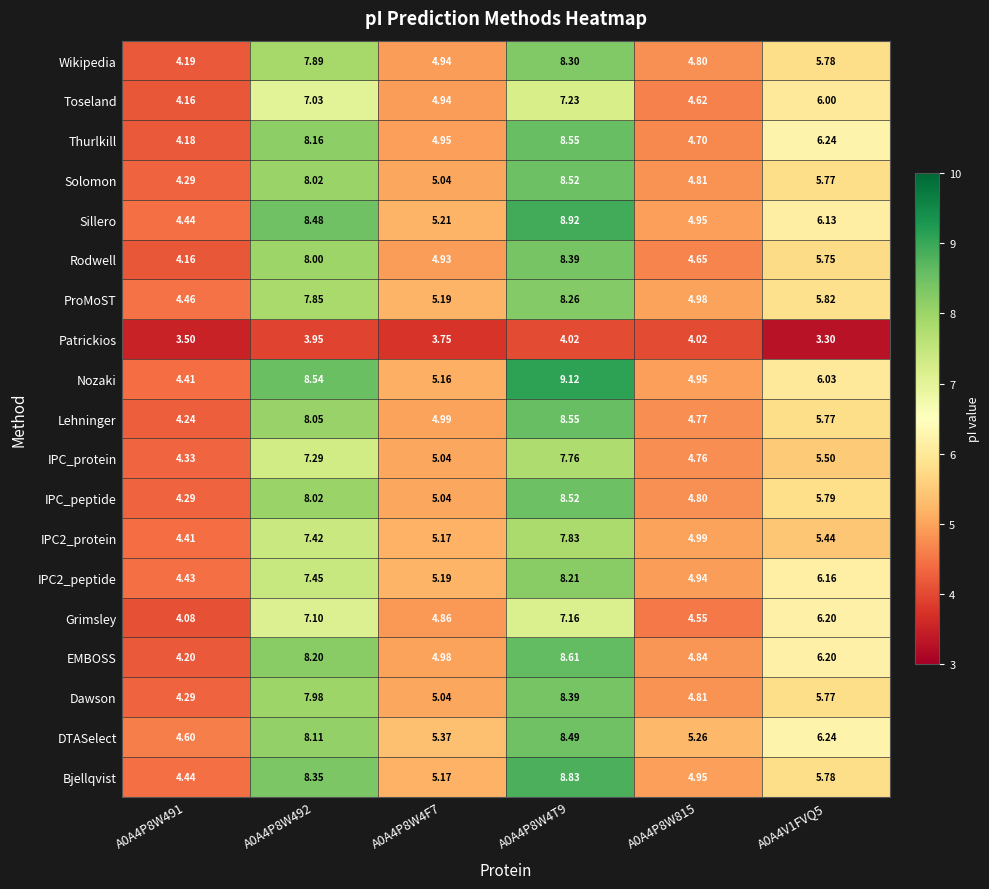

Which series has the widest spread of values?

Nozaki